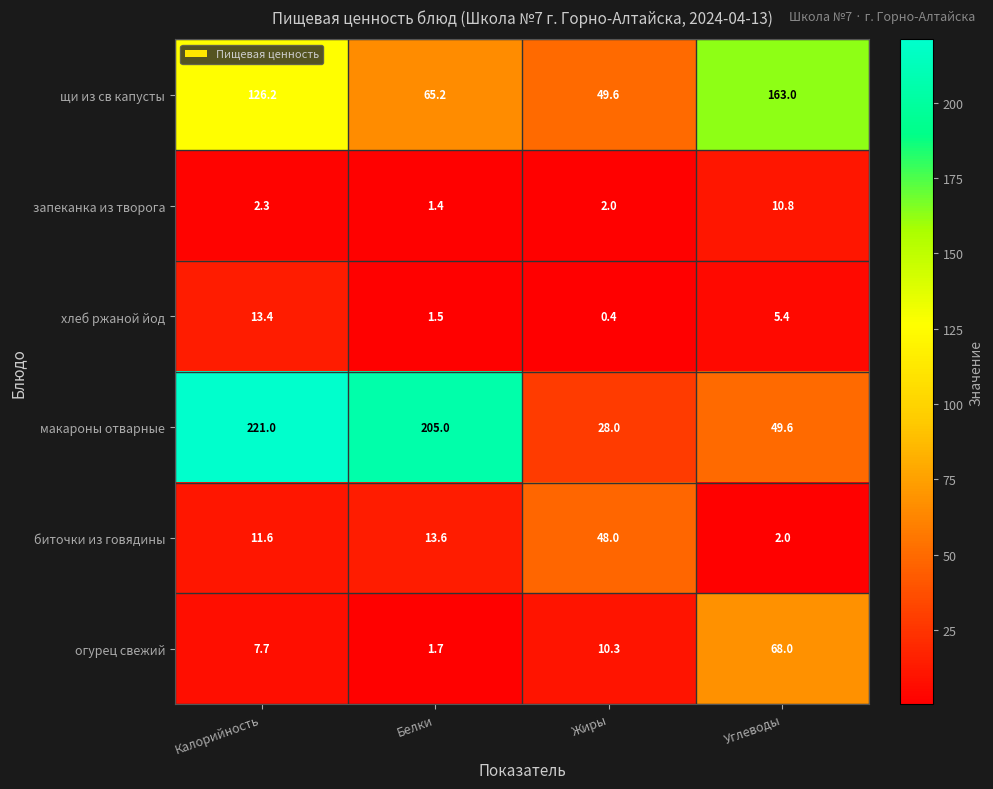

The макароны отварные series shows 47.8 at Жиры. True or false?

False